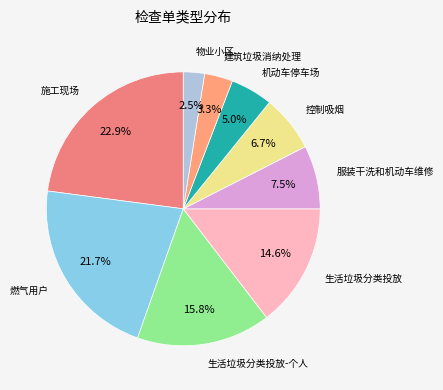

Which category has the smallest portion of the pie?

物业小区